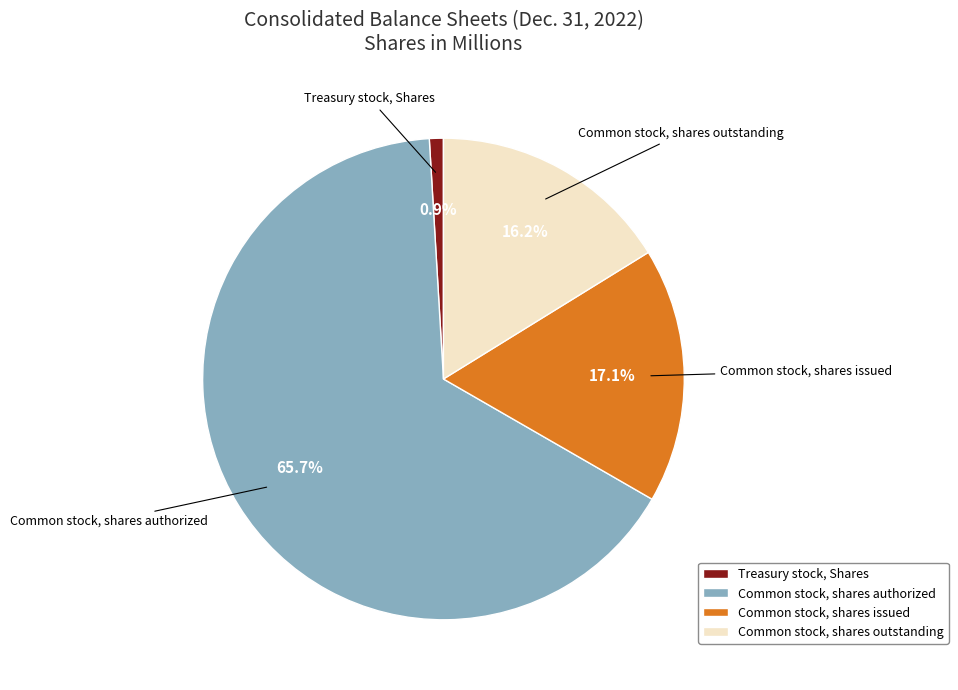

Is there any slice that represents more than half of the pie?

Yes